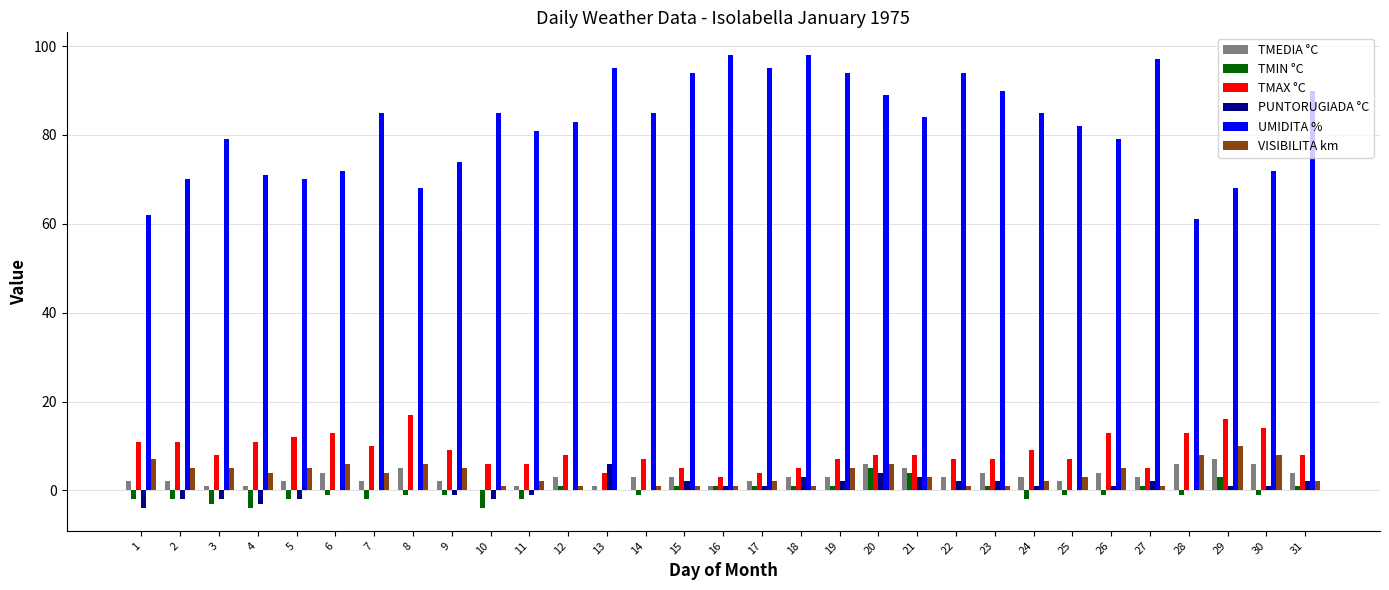

Reading left to right, extract all data points from this chart.

TMEDIA °C: 1=2	2=2	3=1	4=1	5=2	6=4	7=2	8=5	9=2	10=0	11=1	12=3	13=1	14=3	15=3	16=1	17=2	18=3	19=3	20=6	21=5	22=3	23=4	24=3	25=2	26=4	27=3	28=6	29=7	30=6	31=4
TMIN °C: 1=-2	2=-2	3=-3	4=-4	5=-2	6=-1	7=-2	8=-1	9=-1	10=-4	11=-2	12=1	13=0	14=-1	15=1	16=1	17=1	18=1	19=1	20=5	21=4	22=0	23=1	24=-2	25=-1	26=-1	27=1	28=-1	29=3	30=-1	31=1
TMAX °C: 1=11	2=11	3=8	4=11	5=12	6=13	7=10	8=17	9=9	10=6	11=6	12=8	13=4	14=7	15=5	16=3	17=4	18=5	19=7	20=8	21=8	22=7	23=7	24=9	25=7	26=13	27=5	28=13	29=16	30=14	31=8
PUNTORUGIADA °C: 1=-4	2=-2	3=-2	4=-3	5=-2	6=0	7=0	8=0	9=-1	10=-2	11=-1	12=0	13=6	14=0	15=2	16=1	17=1	18=3	19=2	20=4	21=3	22=2	23=2	24=1	25=0	26=1	27=2	28=0	29=1	30=1	31=2
UMIDITA %: 1=62	2=70	3=79	4=71	5=70	6=72	7=85	8=68	9=74	10=85	11=81	12=83	13=95	14=85	15=94	16=98	17=95	18=98	19=94	20=89	21=84	22=94	23=90	24=85	25=82	26=79	27=97	28=61	29=68	30=72	31=90
VISIBILITA km: 1=7	2=5	3=5	4=4	5=5	6=6	7=4	8=6	9=5	10=1	11=2	12=1	13=0	14=1	15=1	16=1	17=2	18=1	19=5	20=6	21=3	22=1	23=1	24=2	25=3	26=5	27=1	28=8	29=10	30=8	31=2